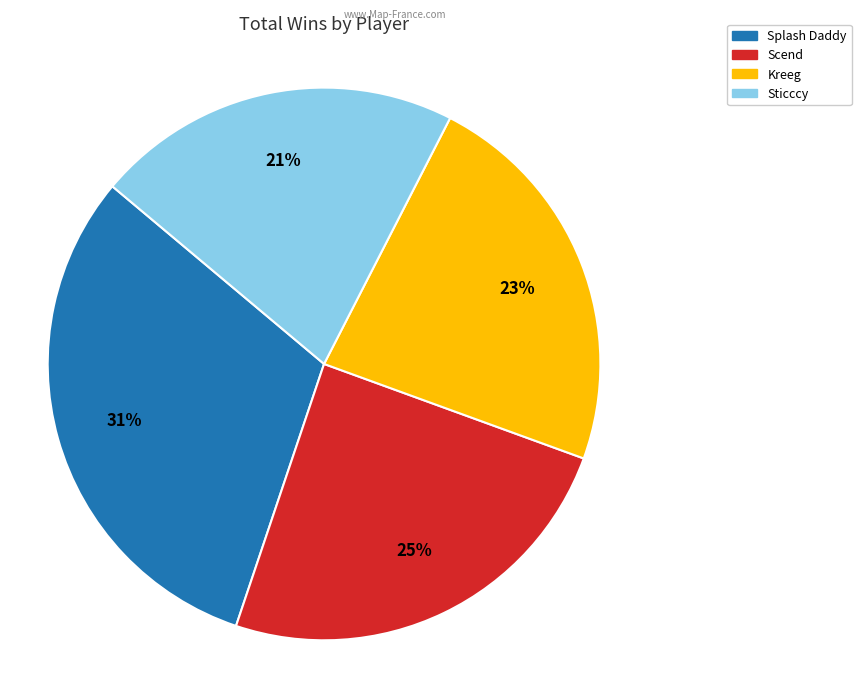

Is there any slice that represents more than half of the pie?

No